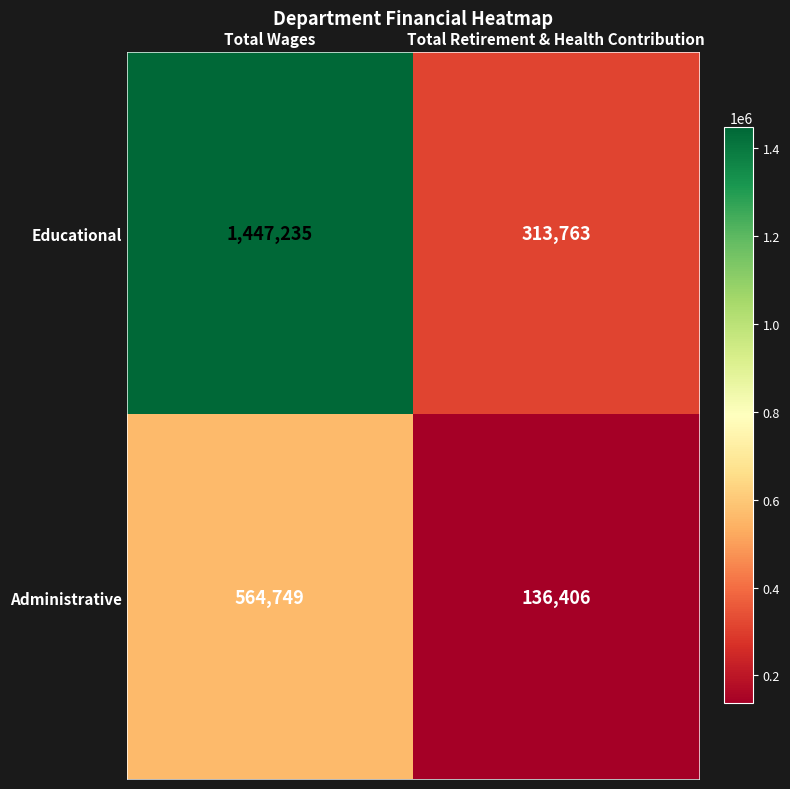

List the series in order of their overall mean, highest first.

Educational, Administrative